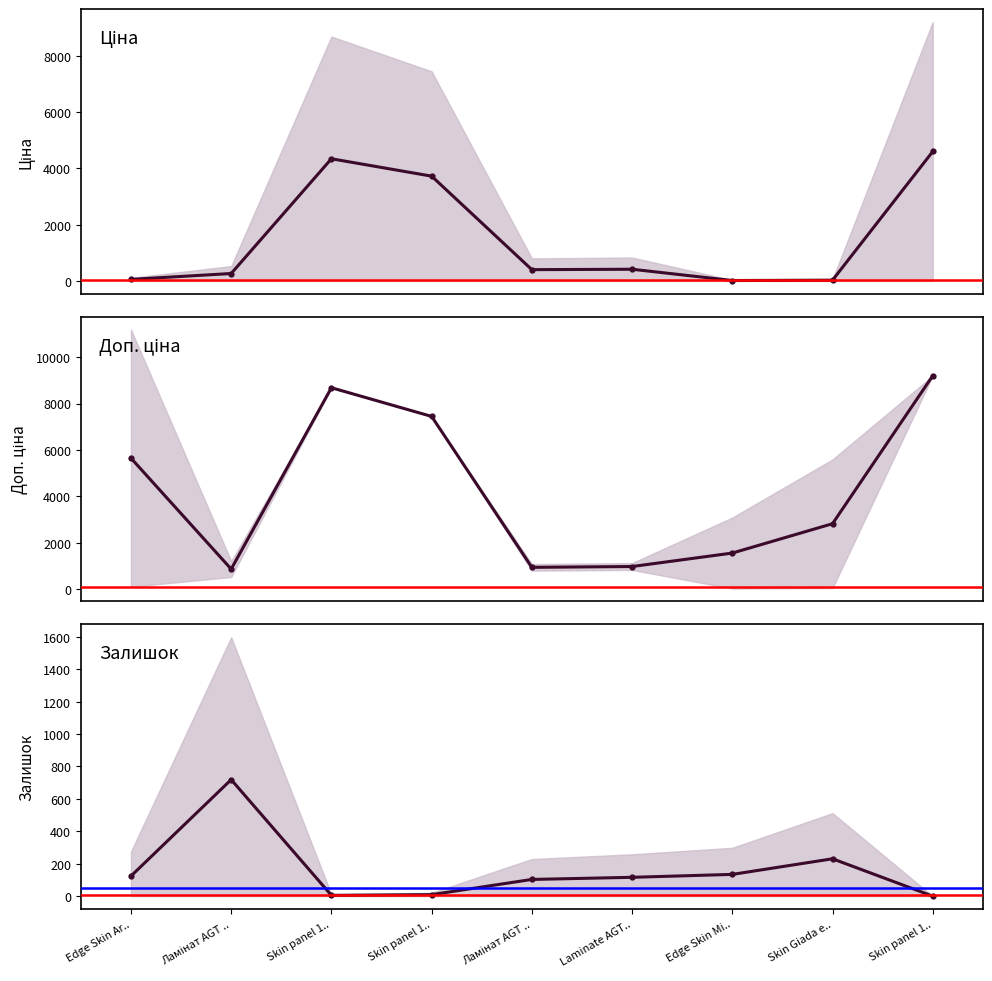

How many times do Залишок and Ціна cross each other?

3